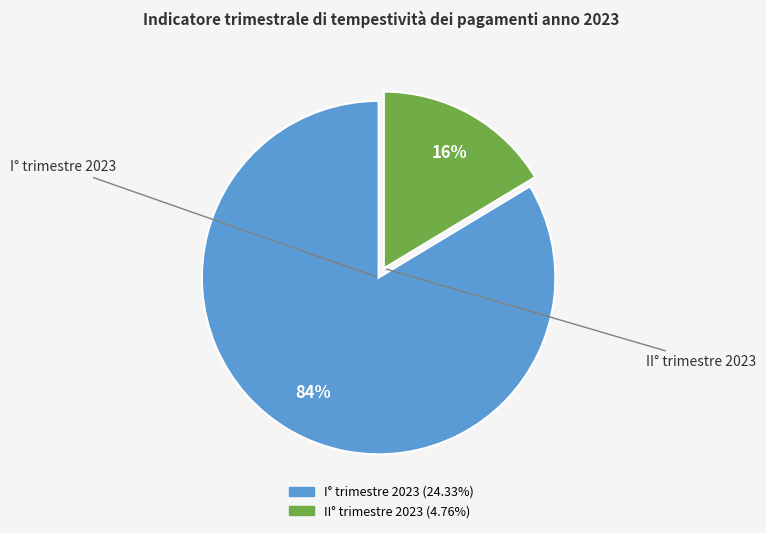

Combined, do I° trimestre 2023 and II° trimestre 2023 account for over 50%?

Yes